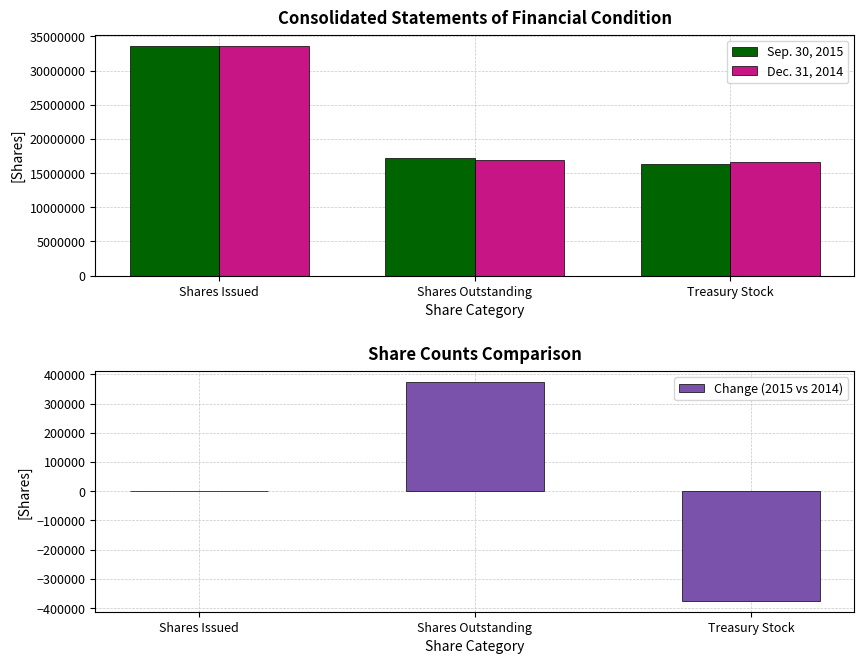

What is the sum of all Dec. 31, 2014 values?

67133544